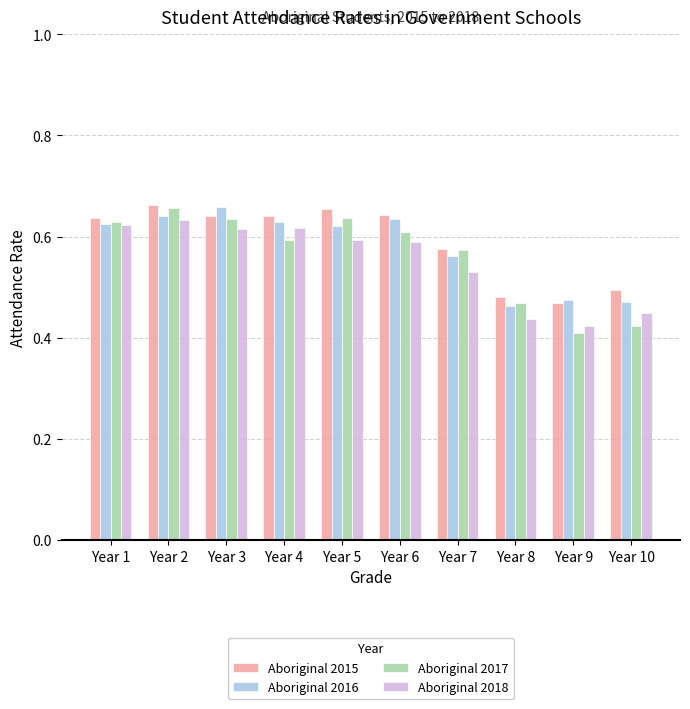

Rank the series by their average value, from highest to lowest.

Aboriginal 2015, Aboriginal 2016, Aboriginal 2017, Aboriginal 2018